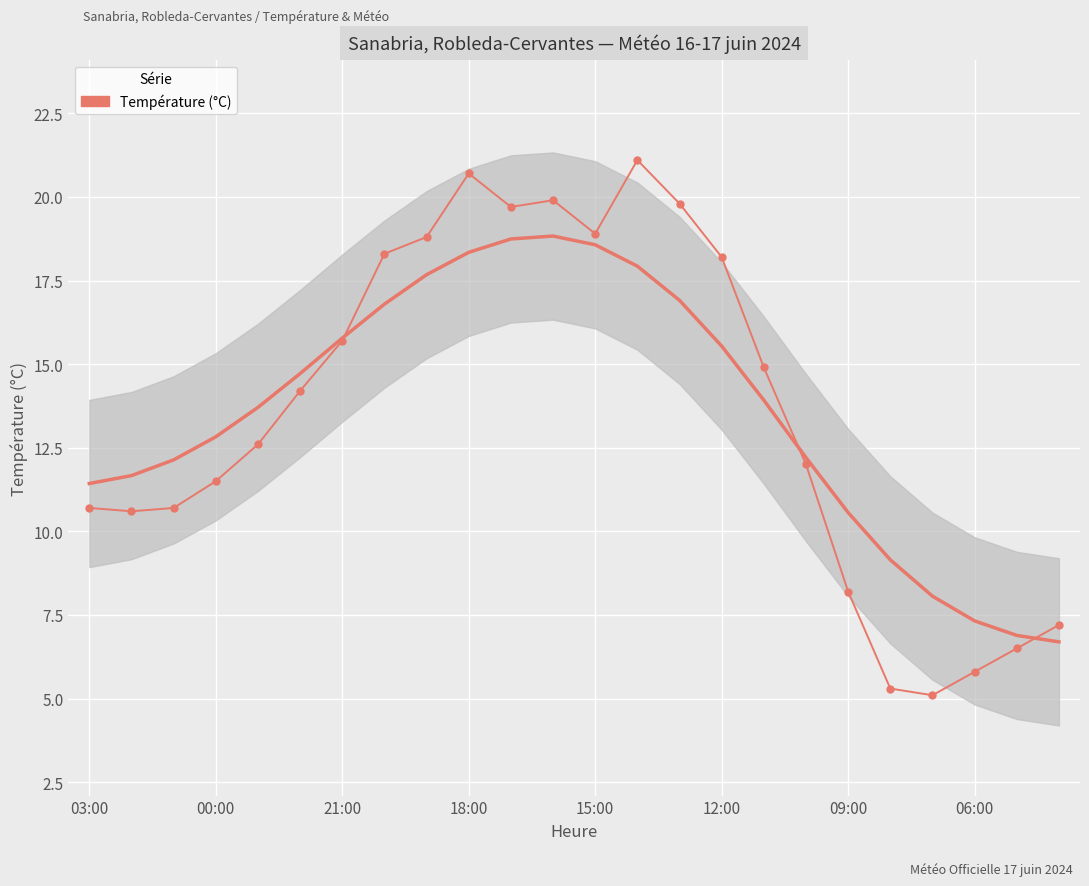

What position from the left is 18:00?

10